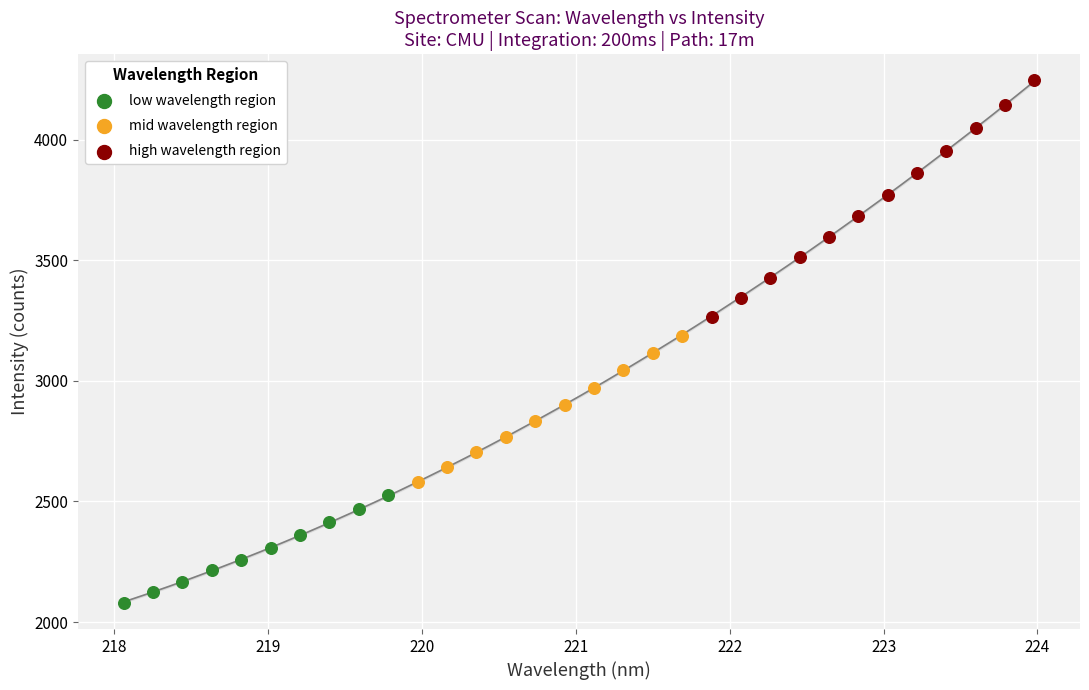

Which series has the widest spread of Y values?

high wavelength region